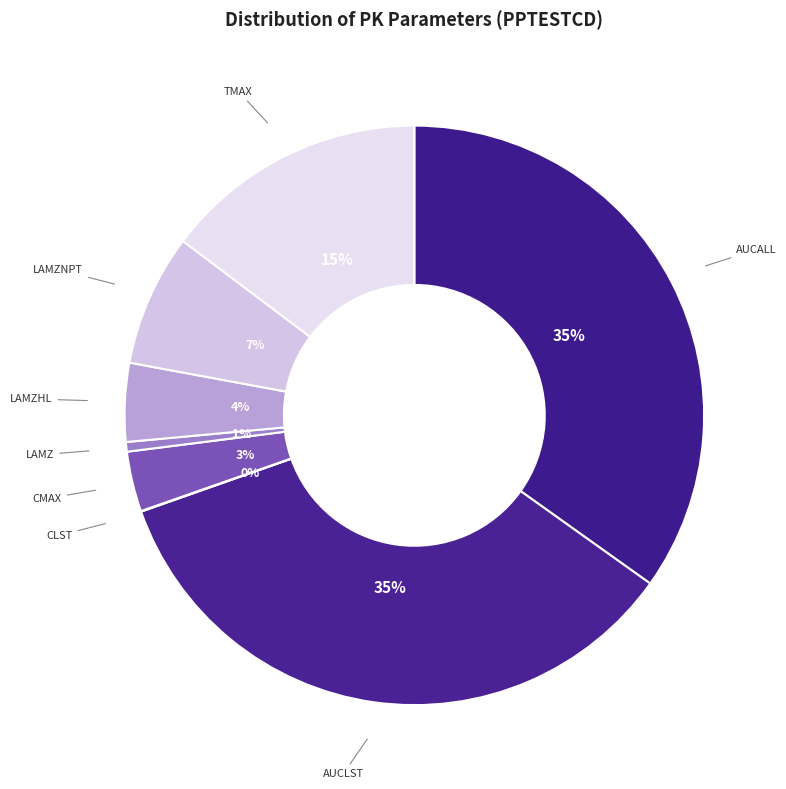

To the nearest percent, what portion does TMAX represent?

15%